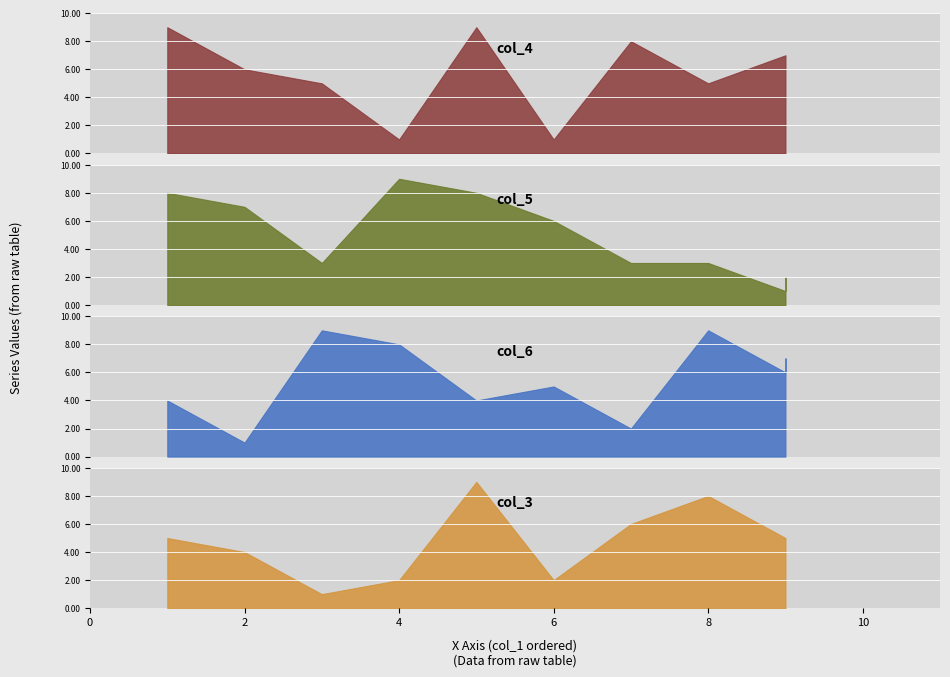

Between 8 and 7, which is larger?

7